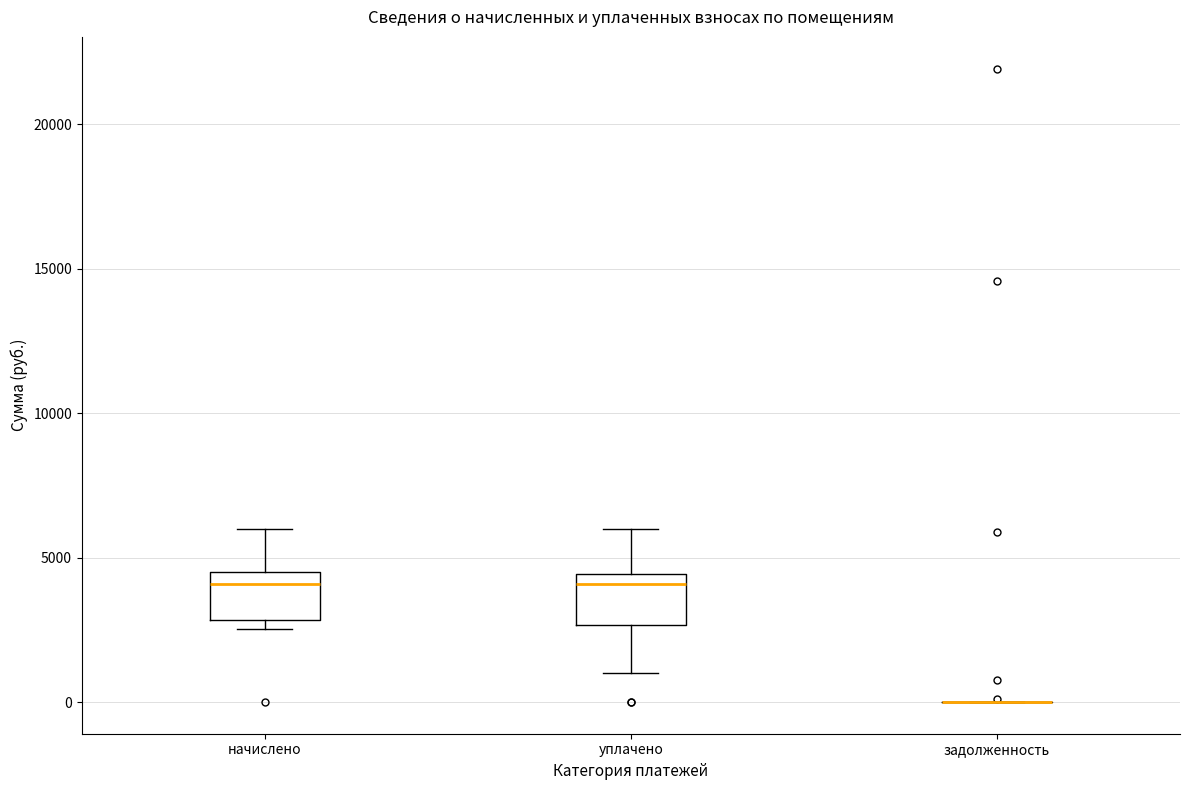

Reading left to right, read every box against the y-axis: the position of its median line, the range the box covers, and the ends of its whiskers. The values are not printed on the chart, so give them approximately, as read against the axis.

начислено: median 4000, box 3000 to 4500, whiskers 2500 to 6000
уплачено: median 4000, box 2500 to 4500, whiskers 1000 to 6000
задолженность: box collapsed to a line at 0, whiskers 0 to 0